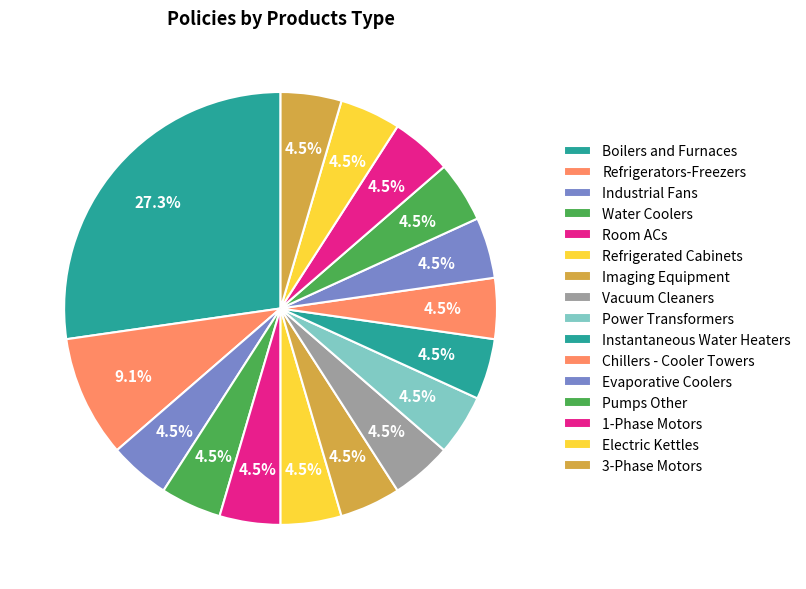

Count the number of slices in the pie.

16